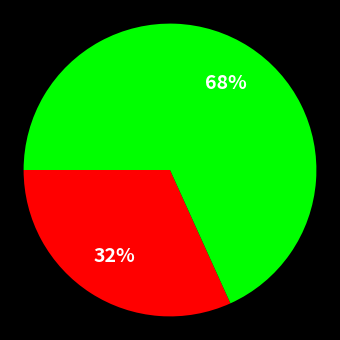

Is there any slice that represents more than half of the pie?

Yes